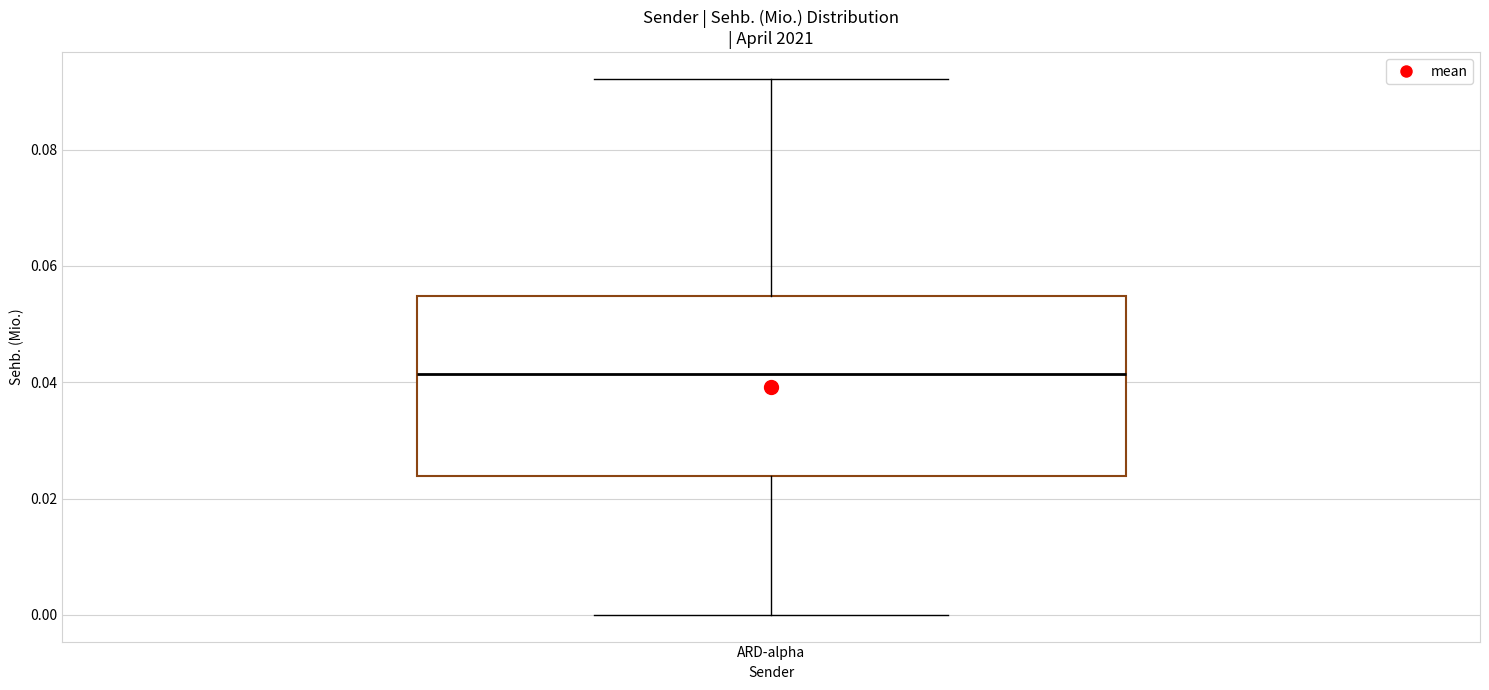

Where is the upper edge of the box for ARD-alpha on the y-axis? The values are not printed on the chart, so give them approximately, as read against the axis.

0.054